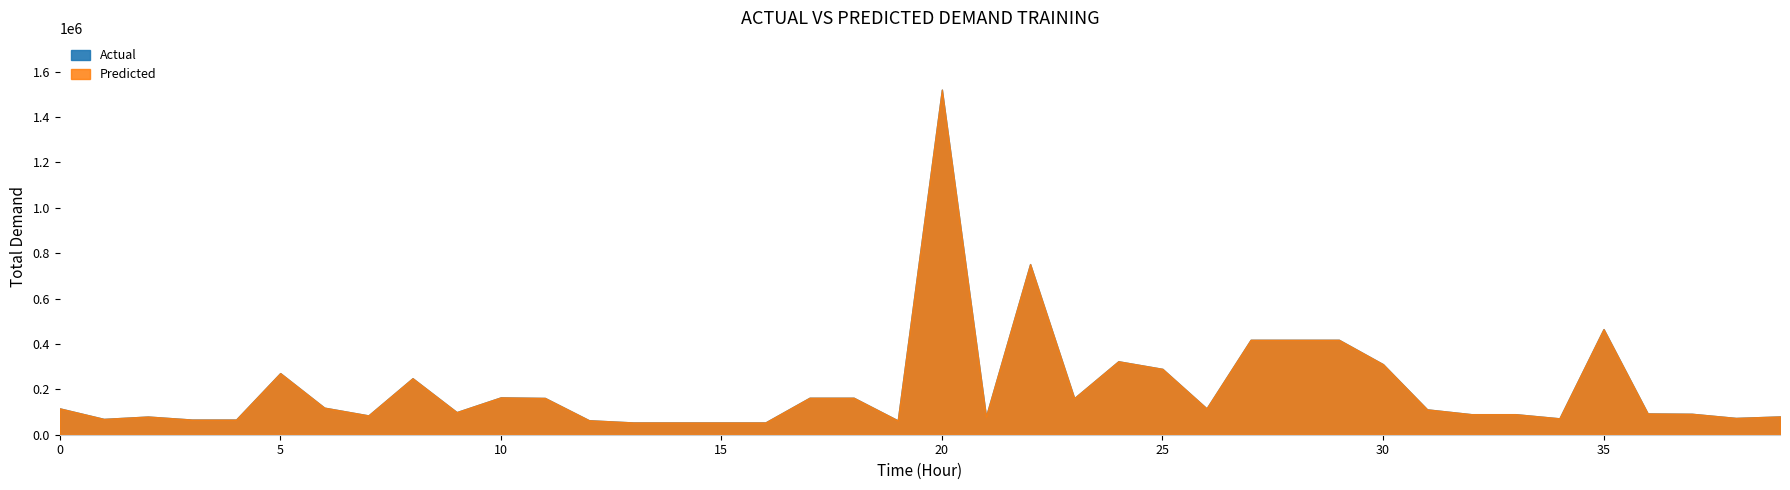

What is the greatest value displayed?

1520064.0